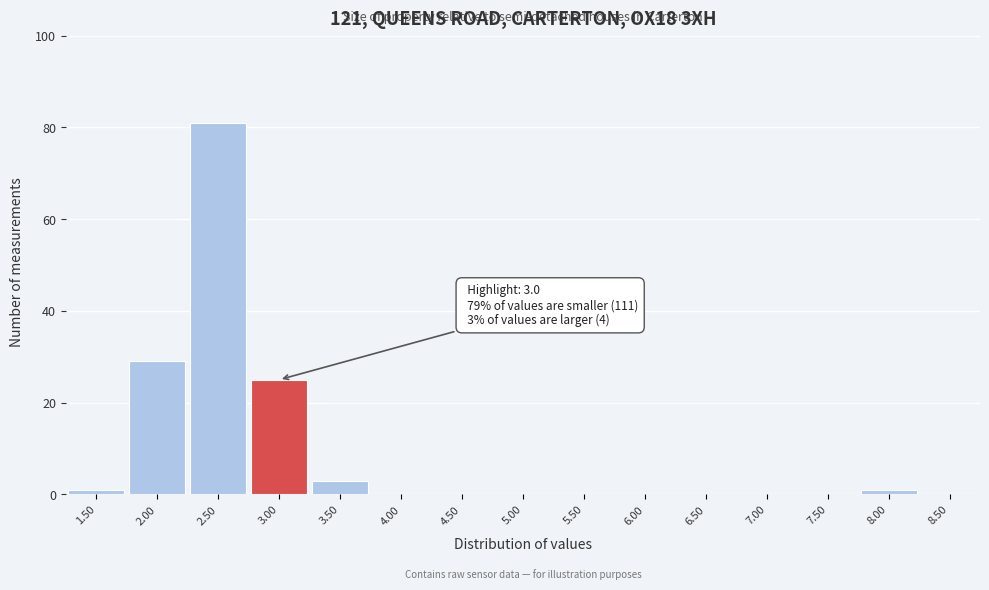

Reading left to right, list all the values displayed in this chart.

1.50=1	2.00=29	2.50=81	3.00=25	3.50=3	4.00=0	4.50=0	5.00=0	5.50=0	6.00=0	6.50=0	7.00=0	7.50=0	8.00=1	8.50=0